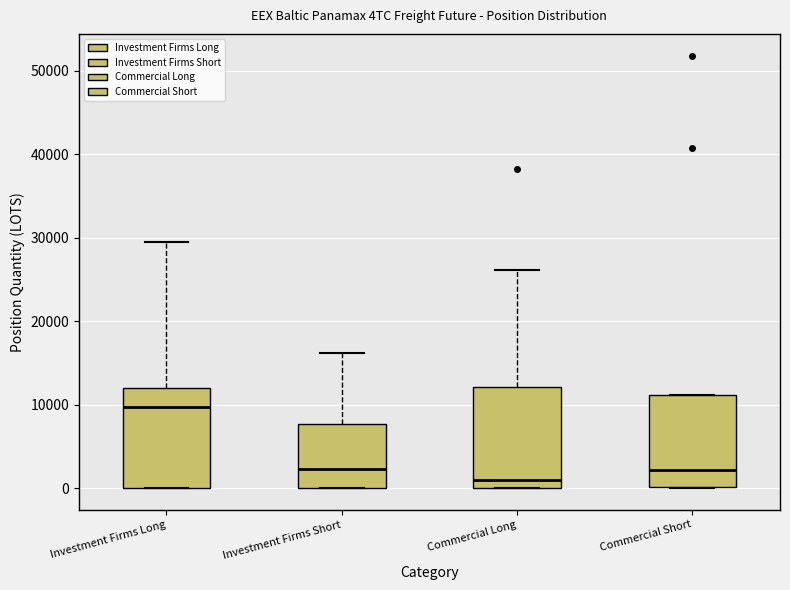

Reading left to right, read every box against the y-axis: the position of its median line, the range the box covers, and the ends of its whiskers. The values are not printed on the chart, so give them approximately, as read against the axis.

Investment Firms Long: median 10000, box 0 to 12000, whiskers 0 to 29000
Investment Firms Short: median 2000, box 0 to 8000, whiskers 0 to 16000
Commercial Long: median 1000, box 0 to 12000, whiskers 0 to 26000
Commercial Short: median 2000, box 0 to 11000, whiskers 0 to 11000